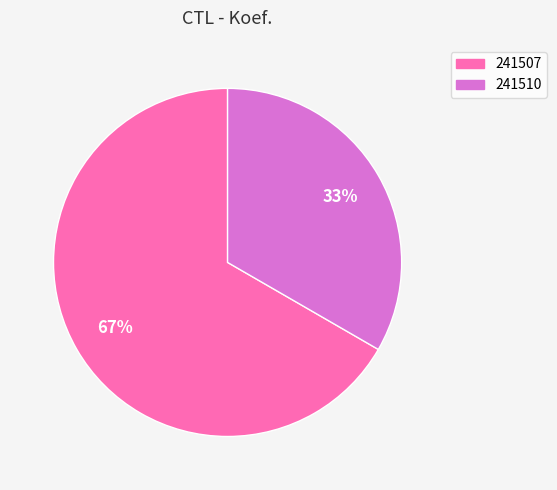

To the nearest percent, what is the combined percentage of 241507 and 241510?

100%